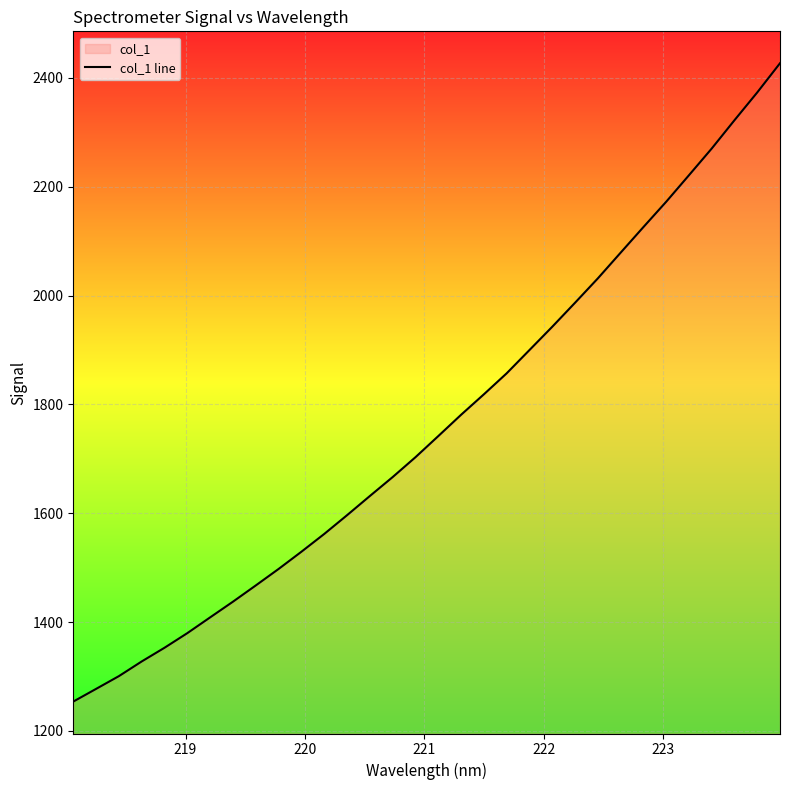

What is the difference between the maximum and minimum values?

1173.3